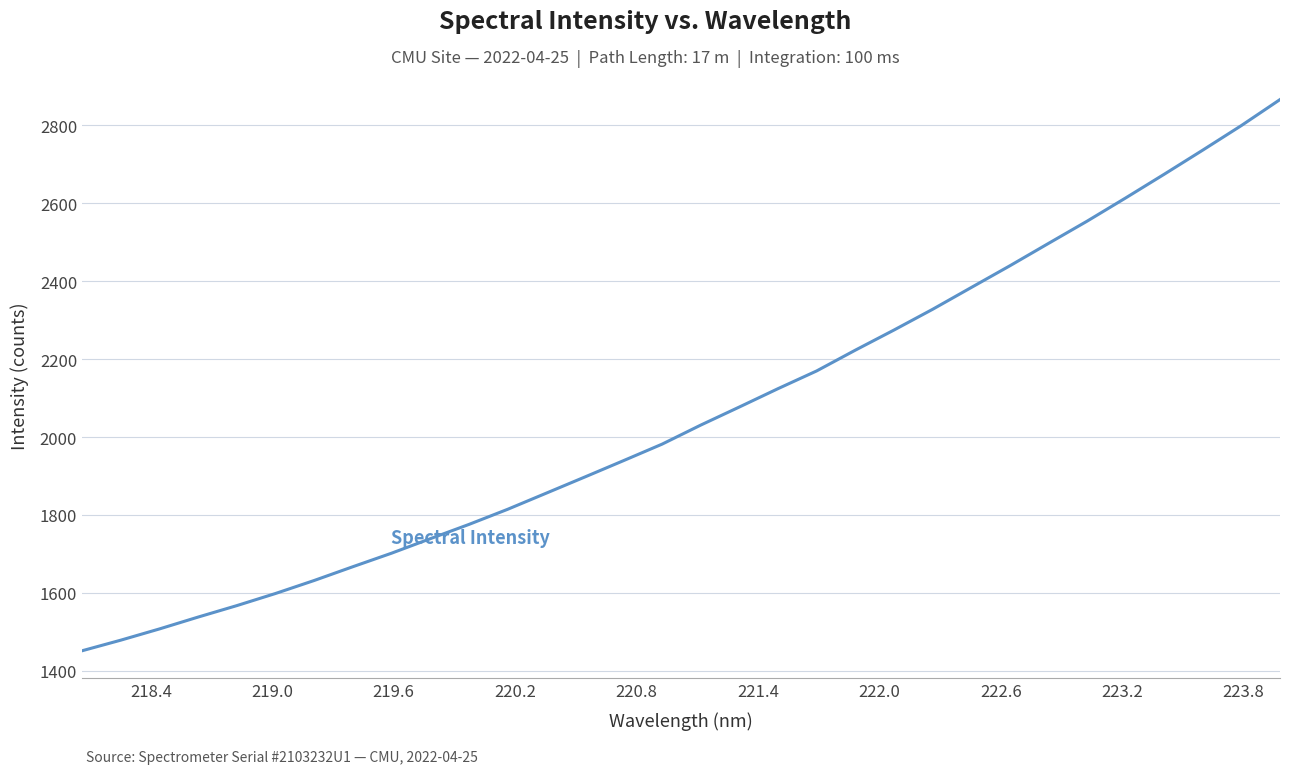

What is the difference between the maximum and minimum values?

1415.1